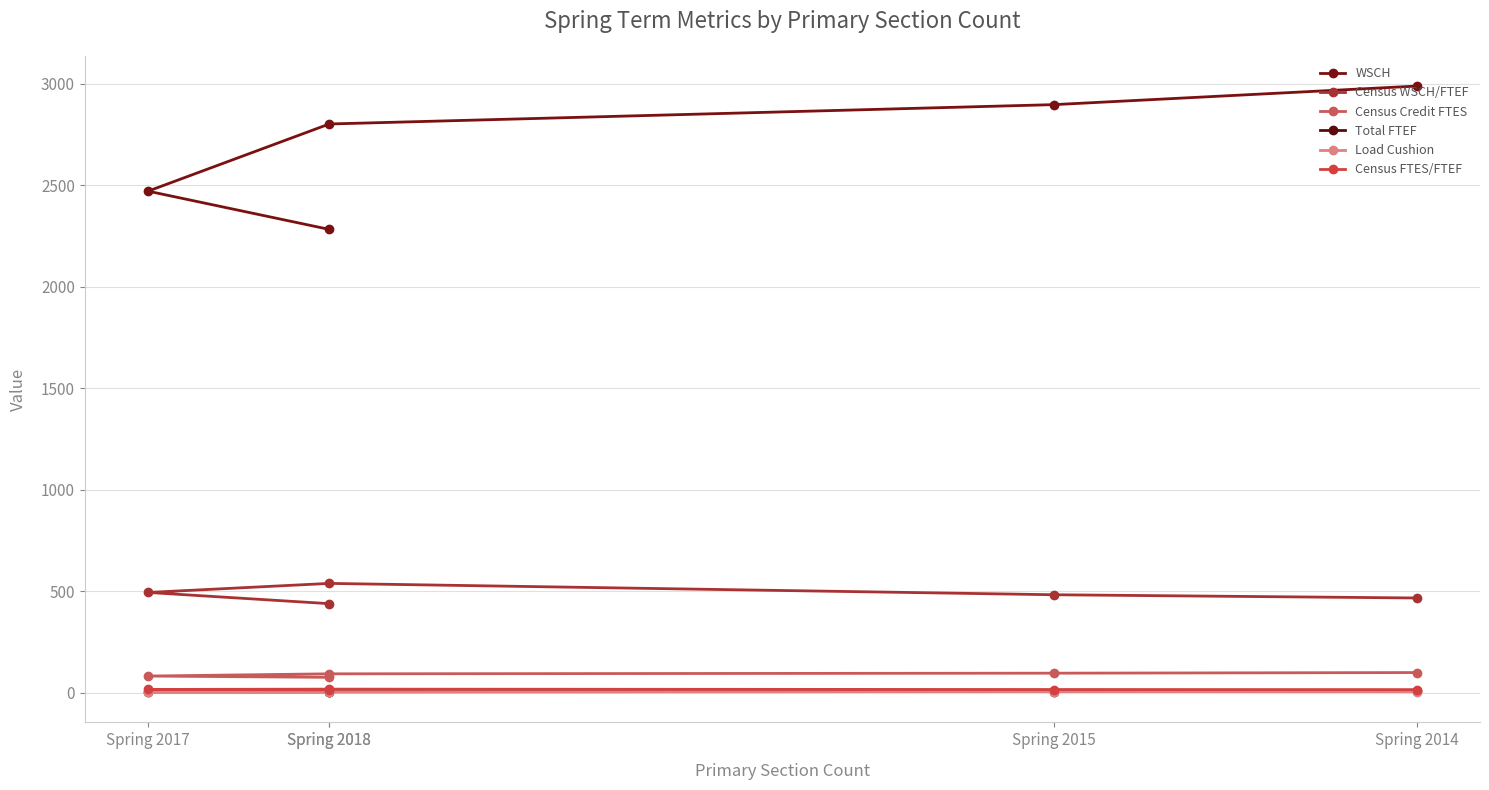

What is the greatest value displayed?

2988.7